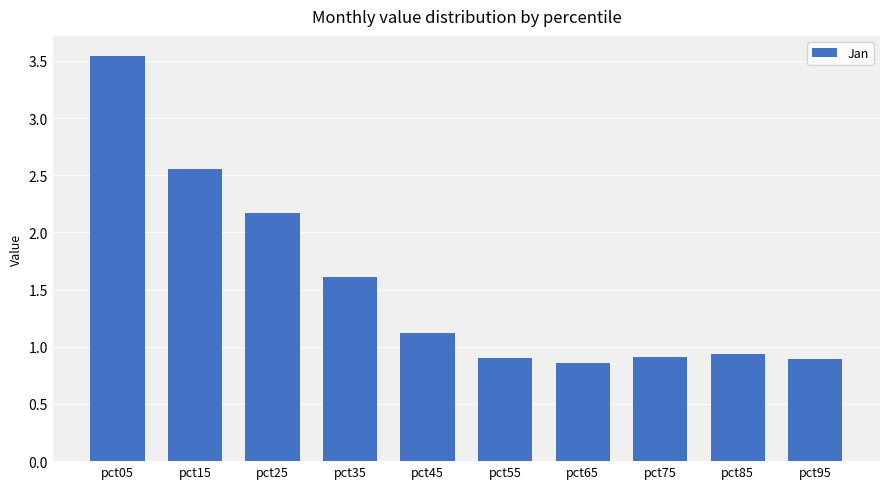

What is the change in value from pct15 to pct55?

-1.7